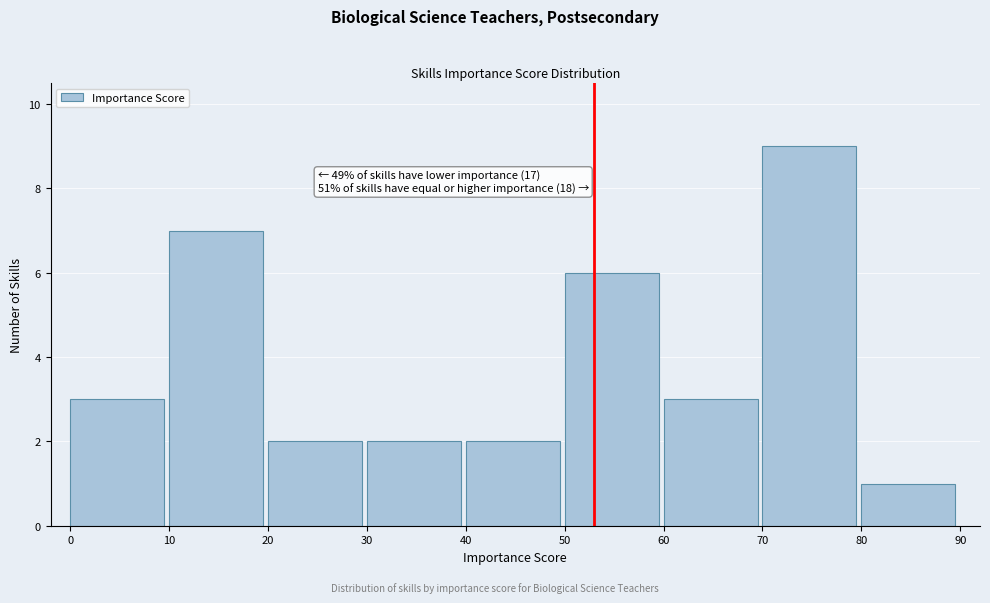

Over which range of the x-axis is the bar tallest?

70 to 80